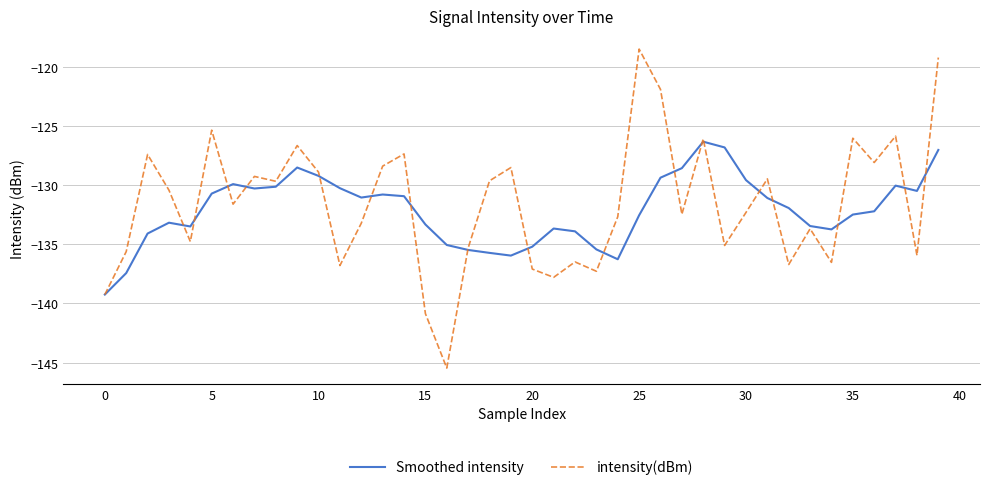

What are all the series names shown in the legend?

Smoothed intensity, intensity(dBm)